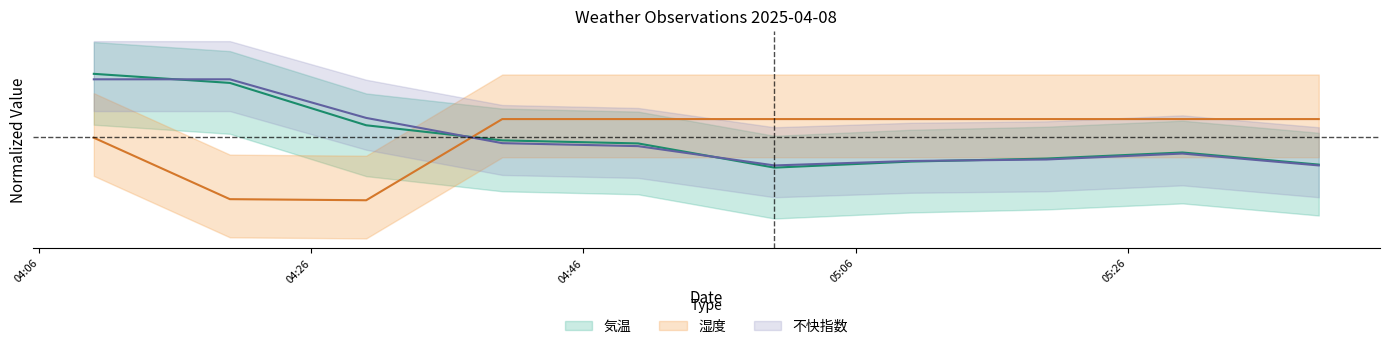

Rank the series by their average value, from lowest to highest.

気温, 不快指数, 湿度